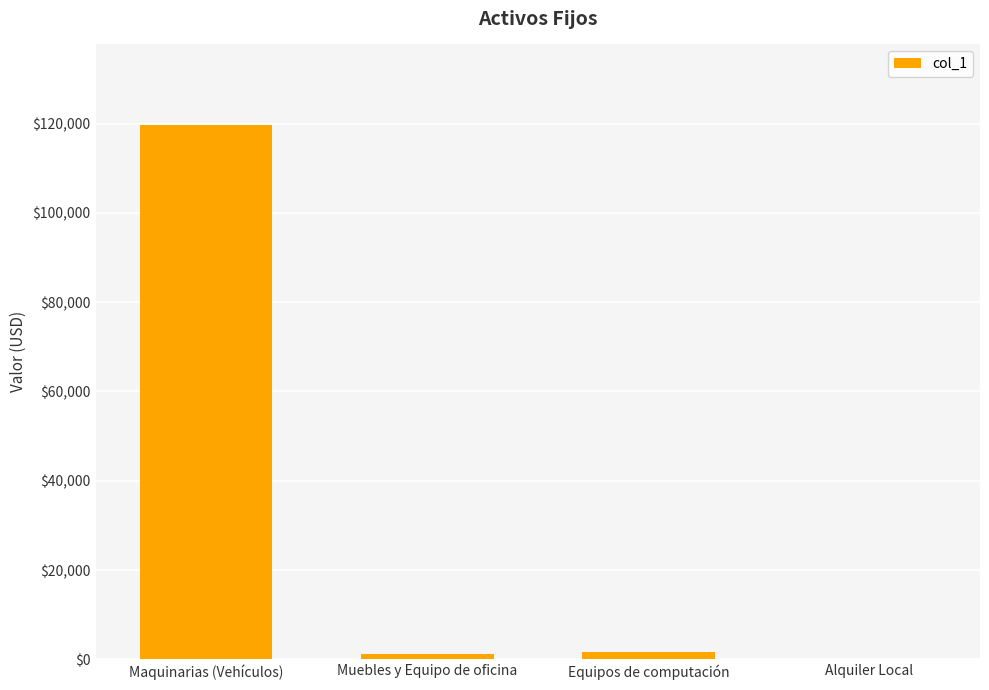

The chart shows a value of 183914.5 at Maquinarias (Vehículos). True or false?

False